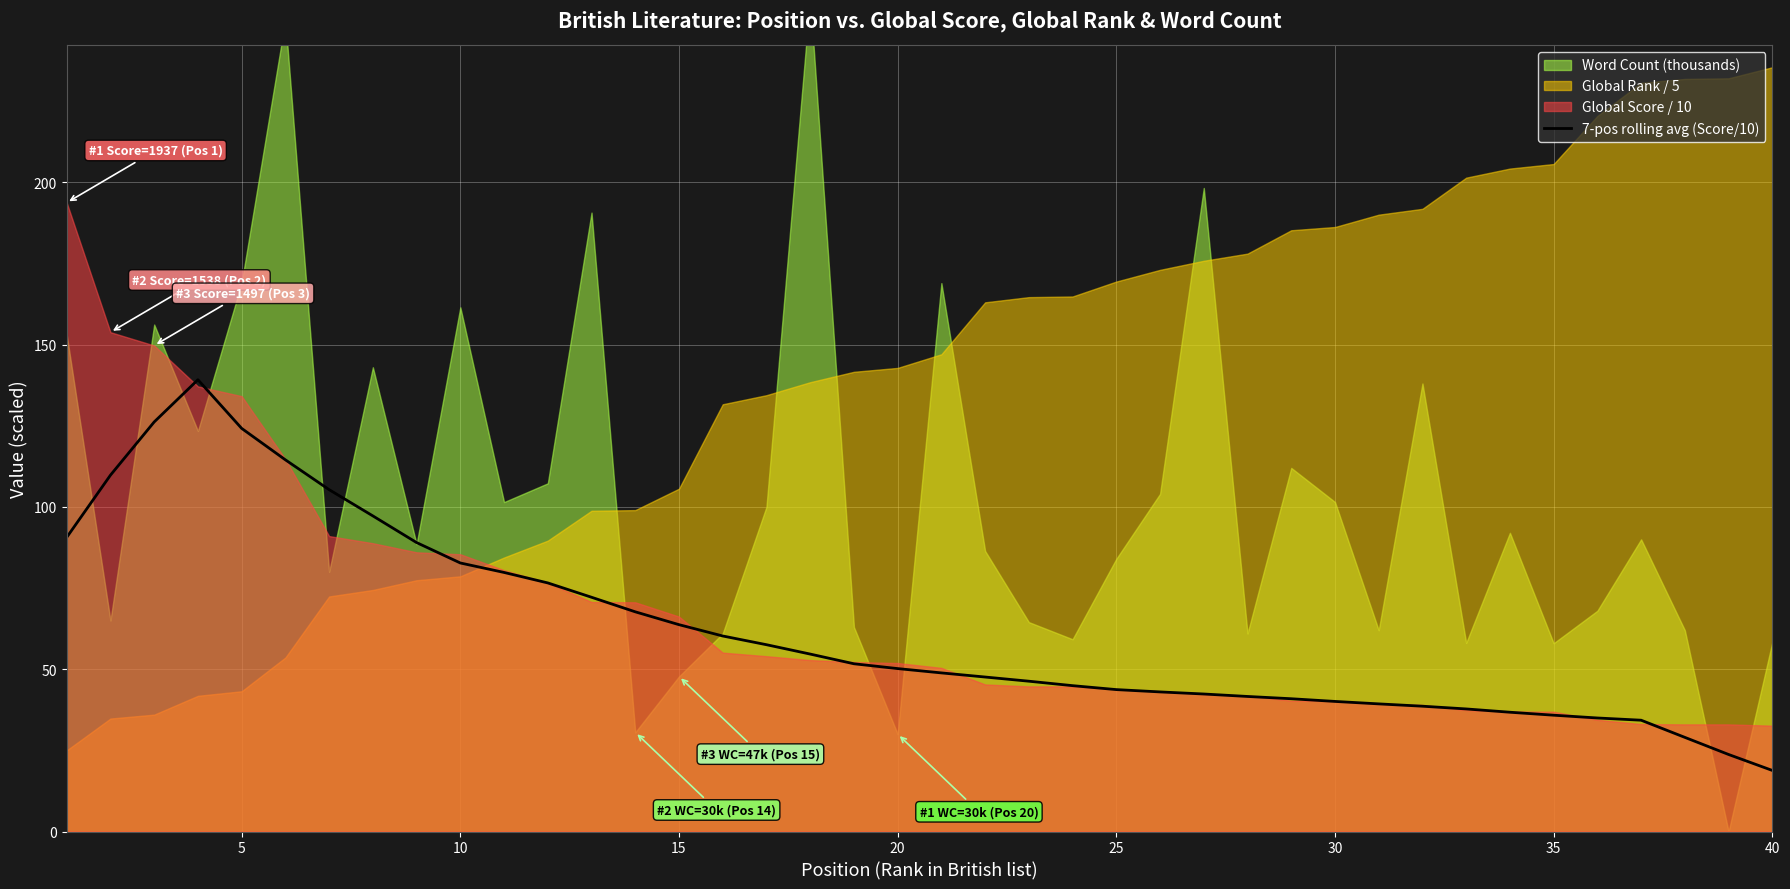

What is the highest value of the 7-pos rolling avg (Score/10) series?

139.2